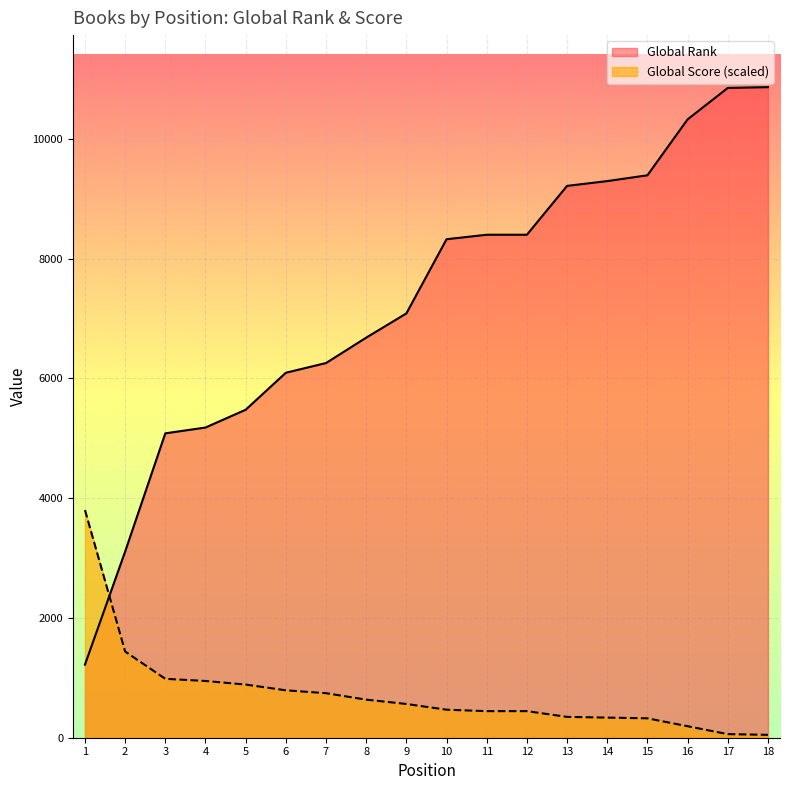

How many values in the Global Score series exceed 563?

9